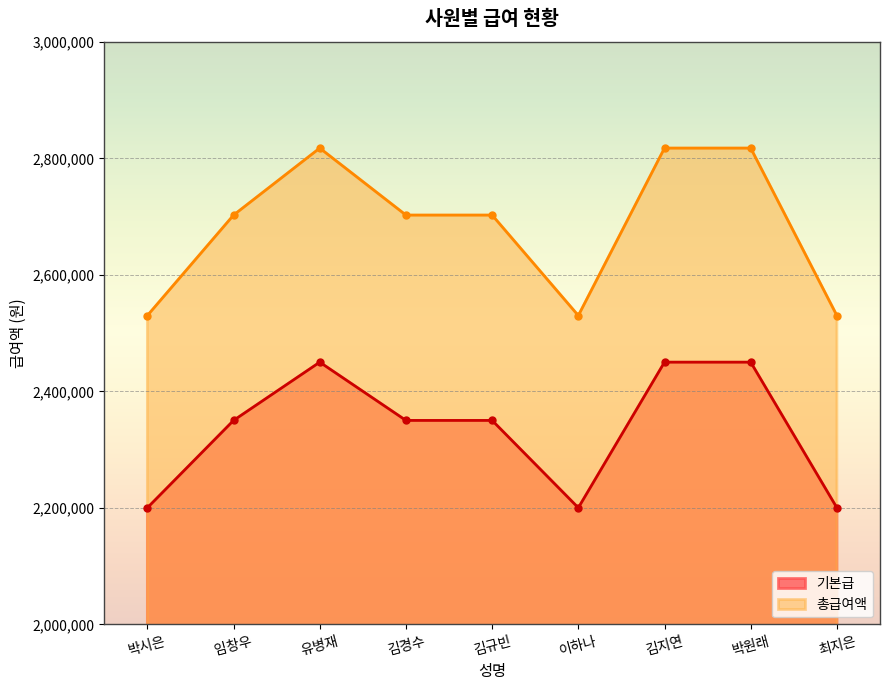

What is the value of the 기본급 point at the 3rd from the left?

2450000